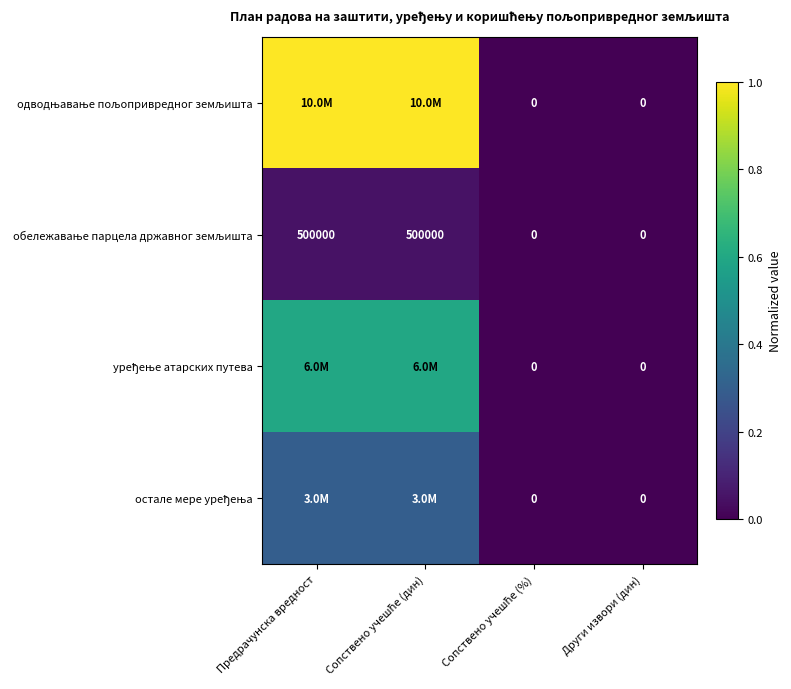

Which series has the widest spread of values?

одводњавање пољопривредног земљишта